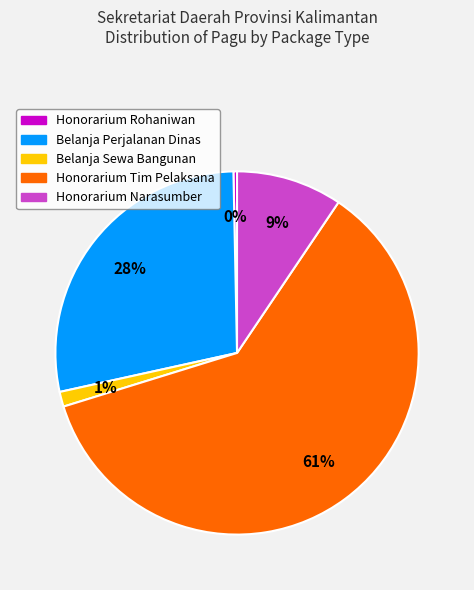

Does any single category account for the majority?

Yes